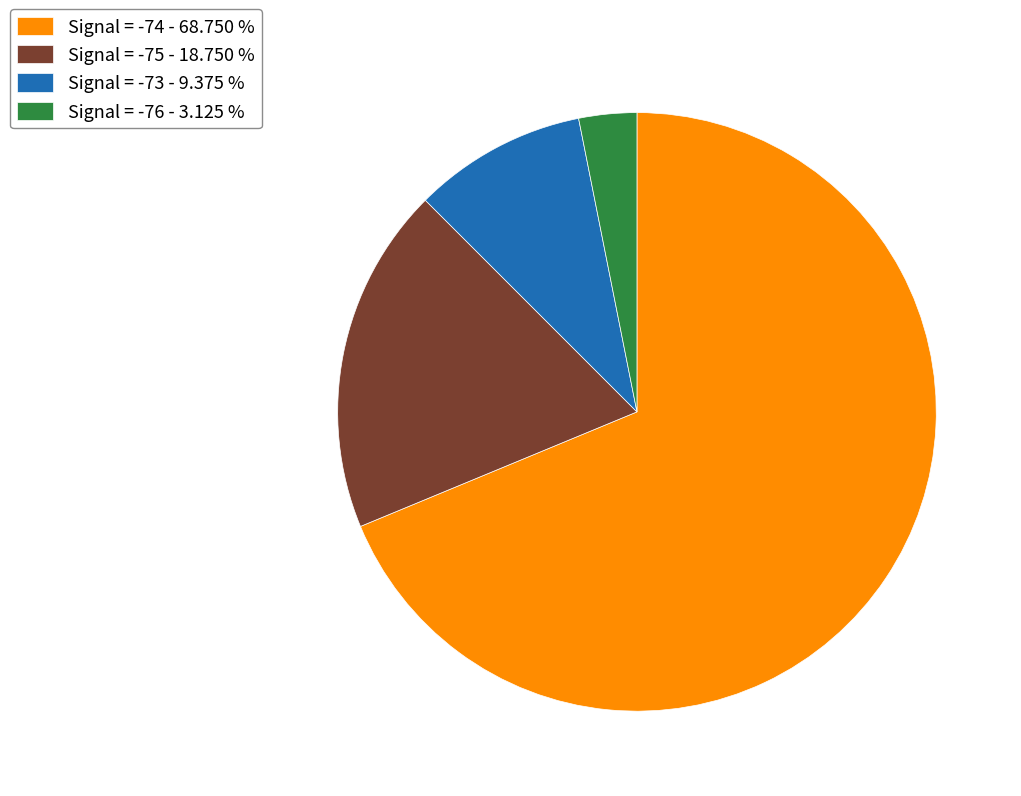

Rank the categories by value from highest to lowest.

Signal = -74 - 68.750 %, Signal = -75 - 18.750 %, Signal = -73 - 9.375 %, Signal = -76 - 3.125 %